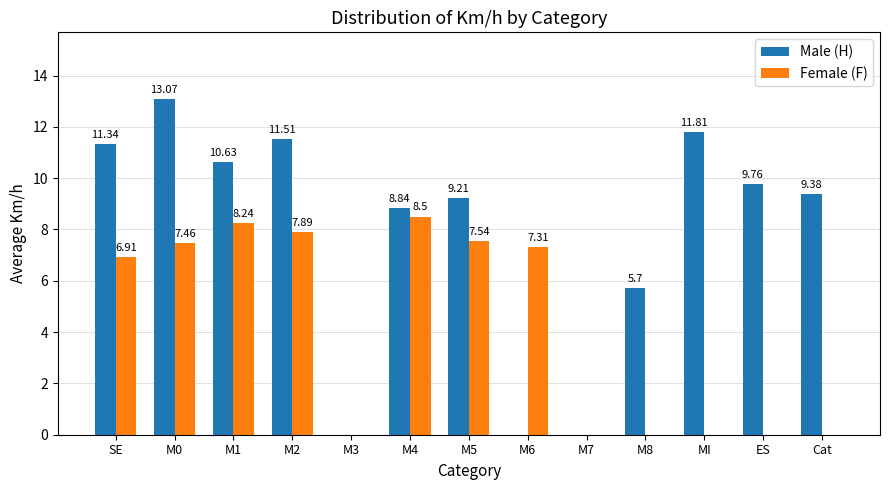

What is the sum of all Female (F) values?

53.9